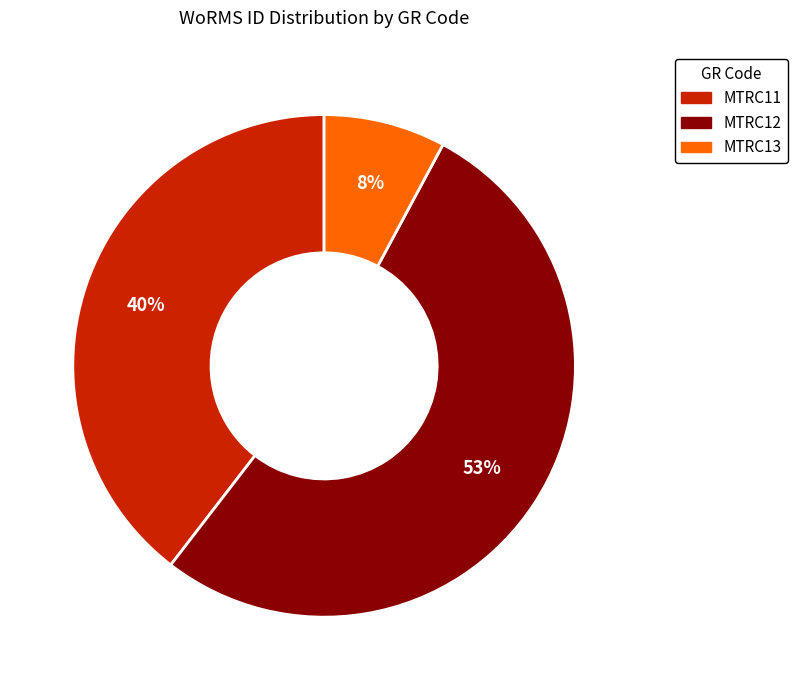

Rank the categories by value from highest to lowest.

MTRC12, MTRC11, MTRC13